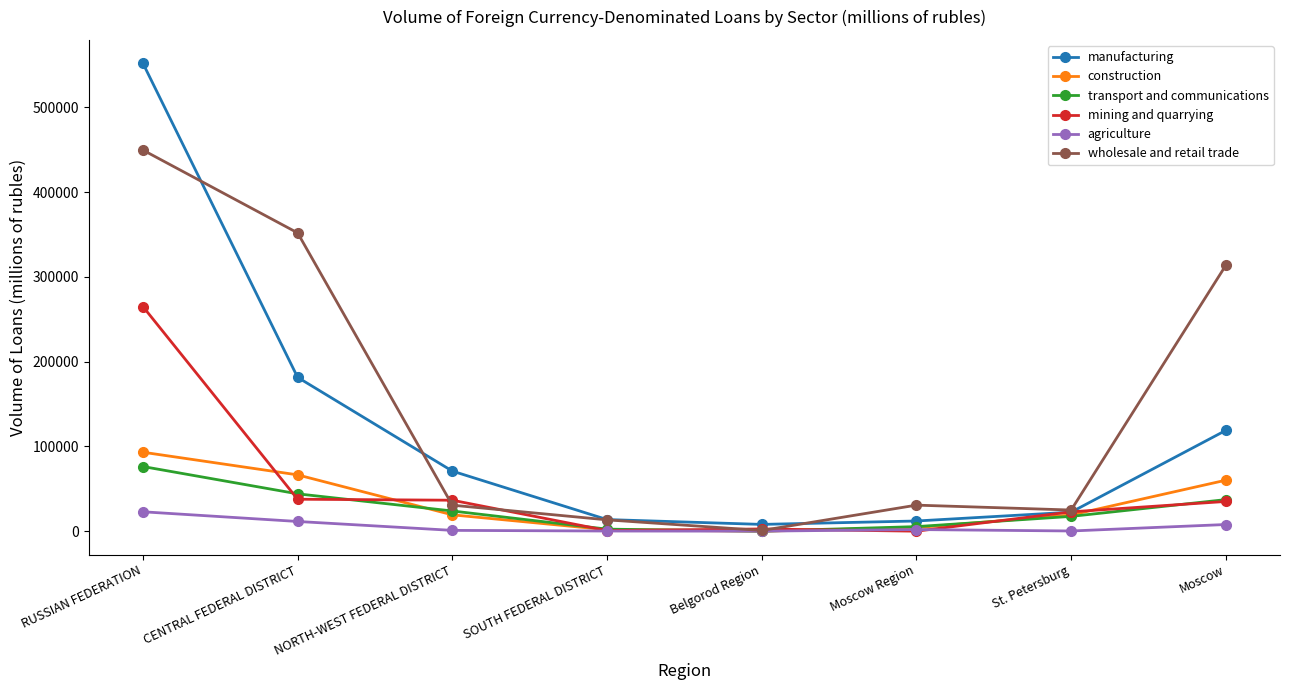

What are all the series names shown in the legend?

manufacturing, construction, transport and communications, mining and quarrying, agriculture, wholesale and retail trade